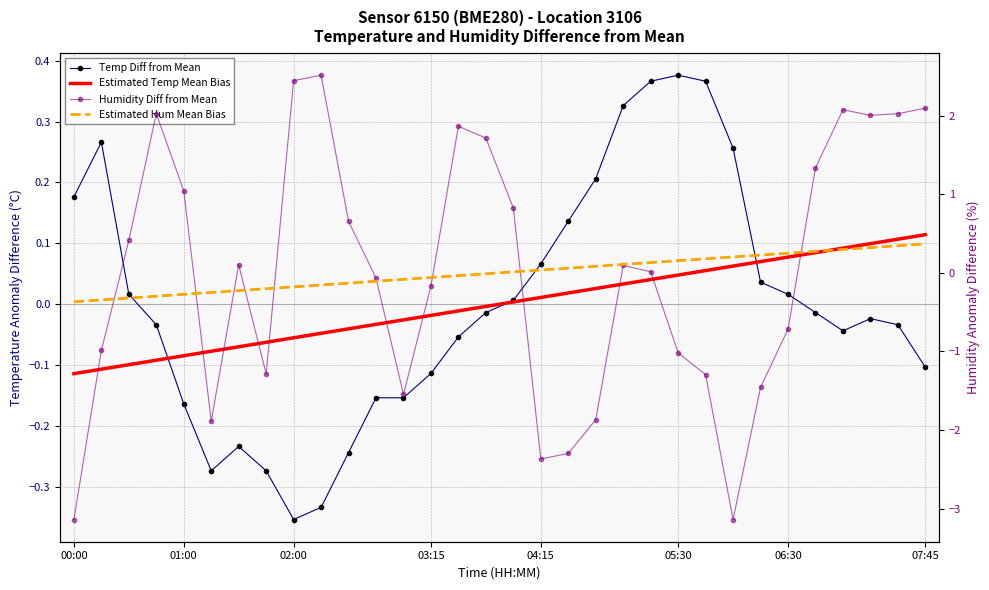

What are all the series names shown in the legend?

Temp Diff from Mean, Estimated Temp Mean Bias, Humidity Diff from Mean, Estimated Hum Mean Bias